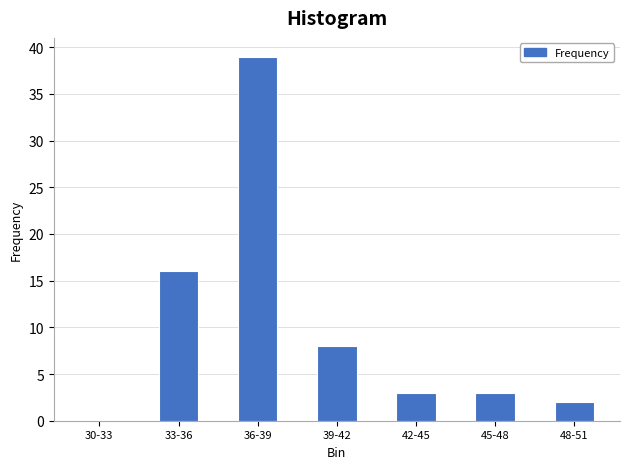

Reading right to left, list all the values displayed in this chart.

48-51=2	45-48=3	42-45=3	39-42=8	36-39=39	33-36=16	30-33=0